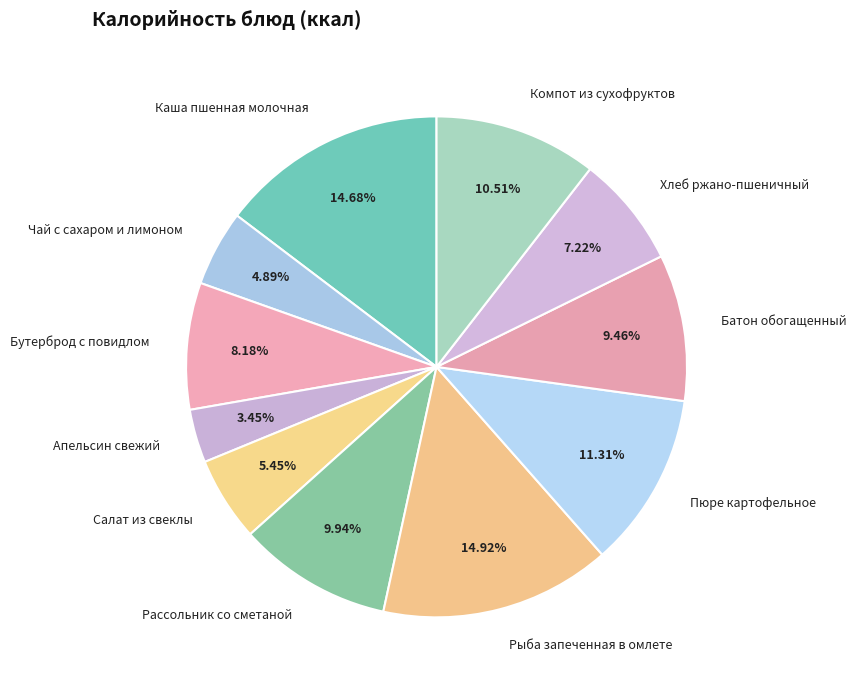

Combined, what portion of the pie is Батон обогащенный and Пюре картофельное?

20.8%